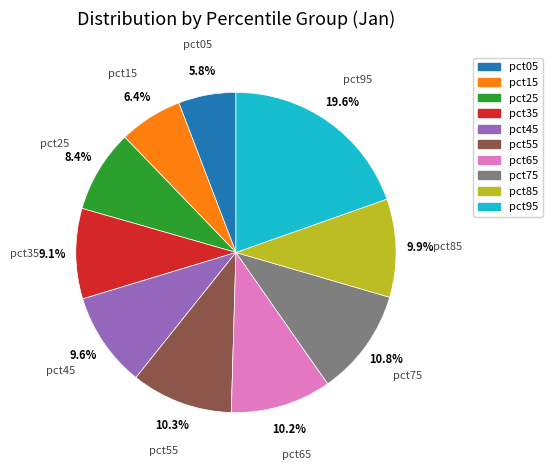

Which has a higher value, pct65 or pct45?

pct65